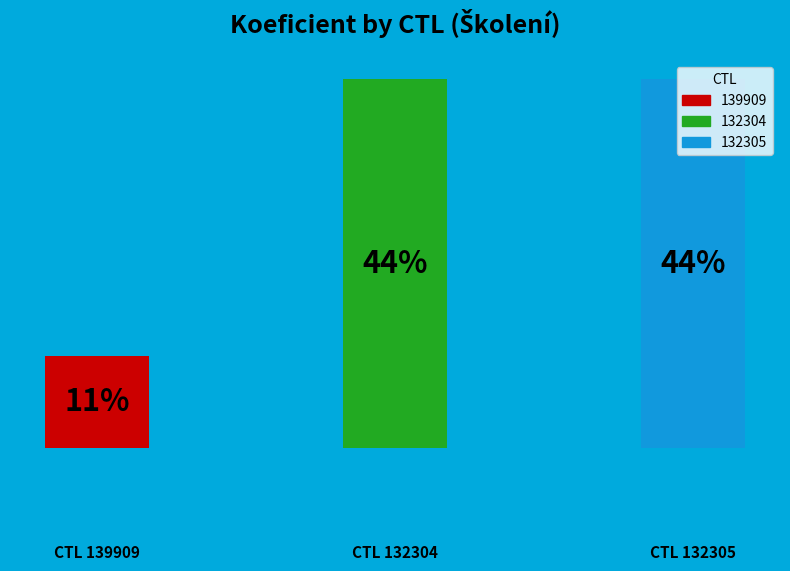

Are the bars horizontal?

No